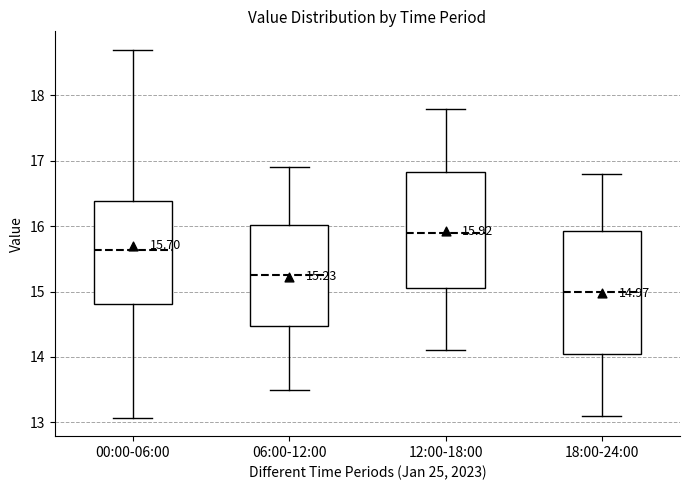

Which box is the tallest, from its lower edge to its upper edge?

18:00-24:00